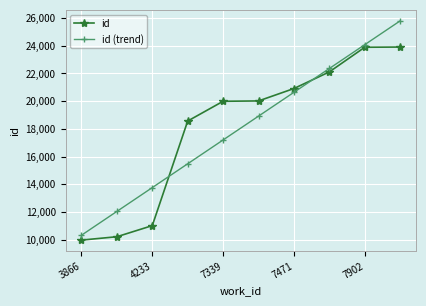

Which series has the widest spread of values?

id (trend)